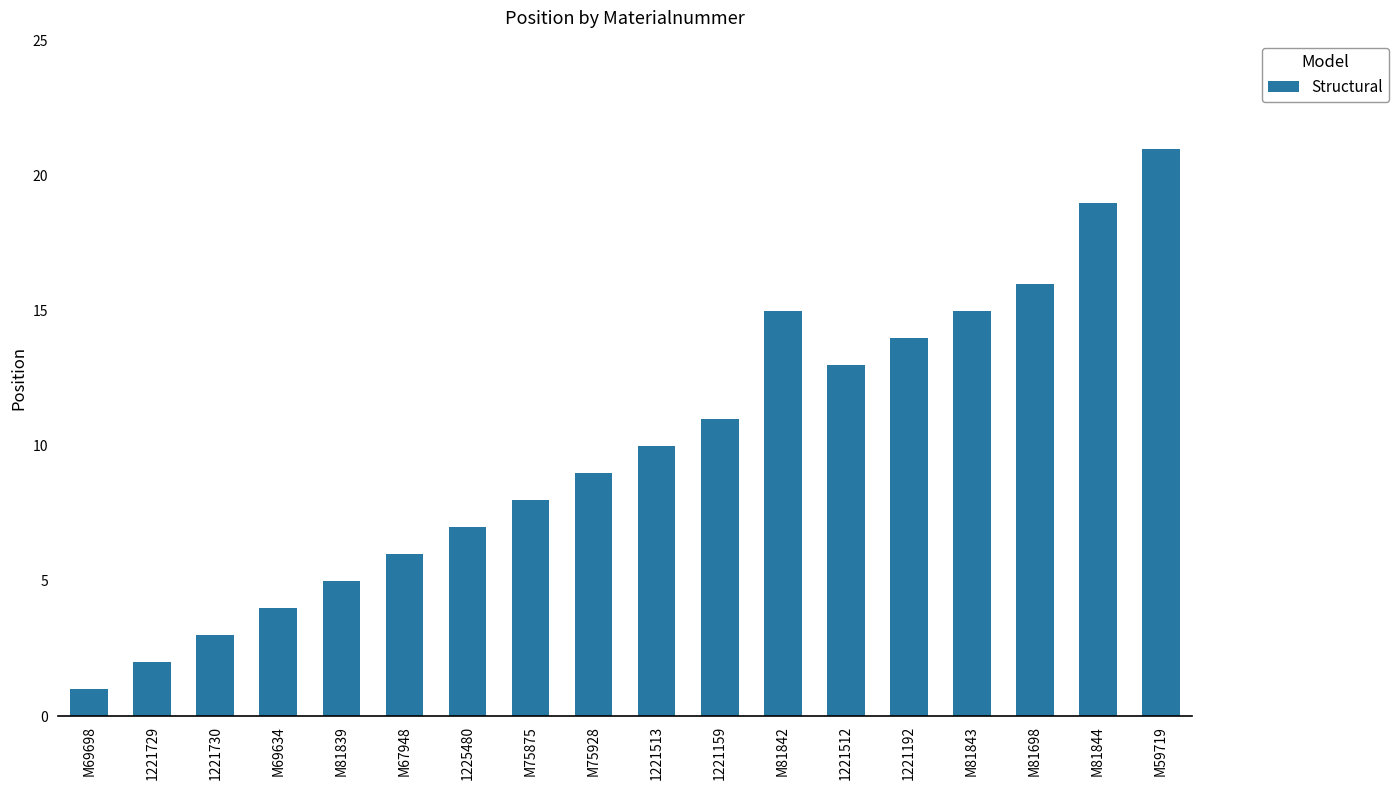

What is the minimum value shown in the chart?

1